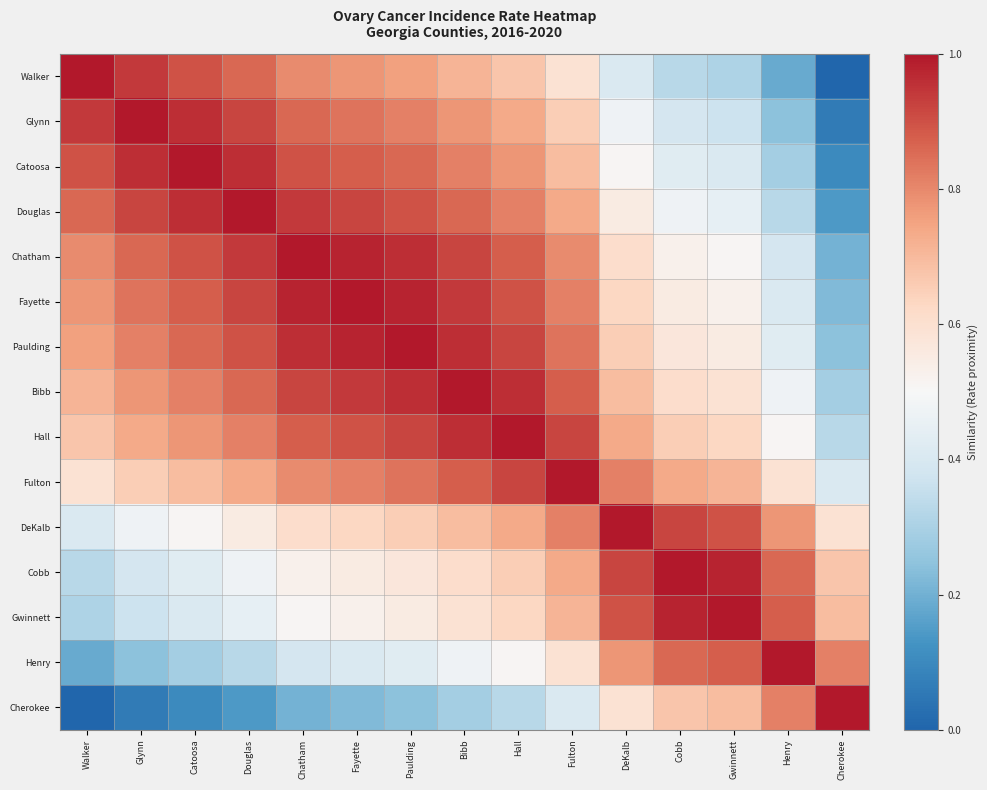

What is the spread (max minus min) of values at Cherokee?

1.0